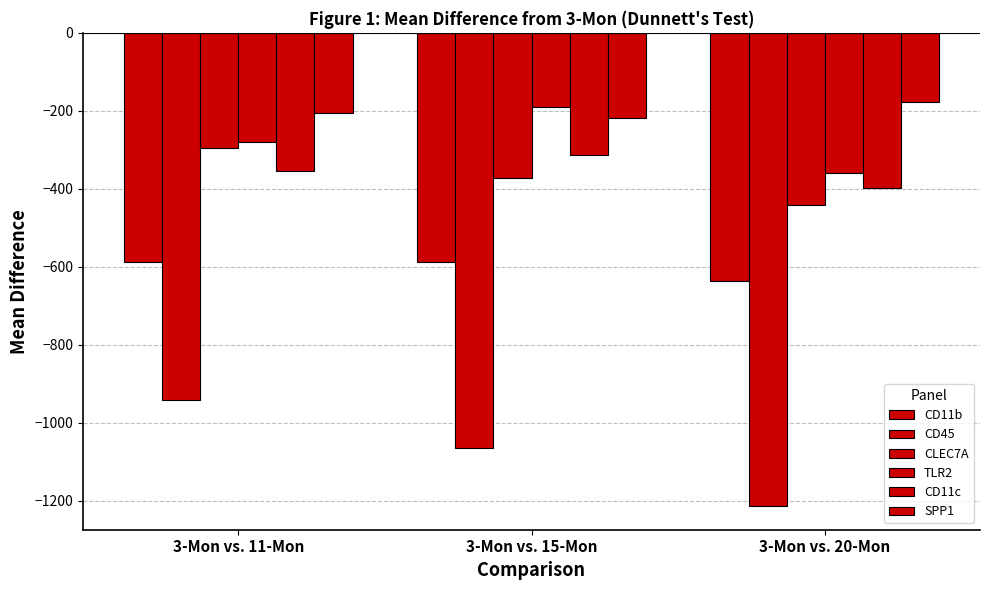

At which label does CD45 first exceed -1064?

3-Mon vs. 11-Mon